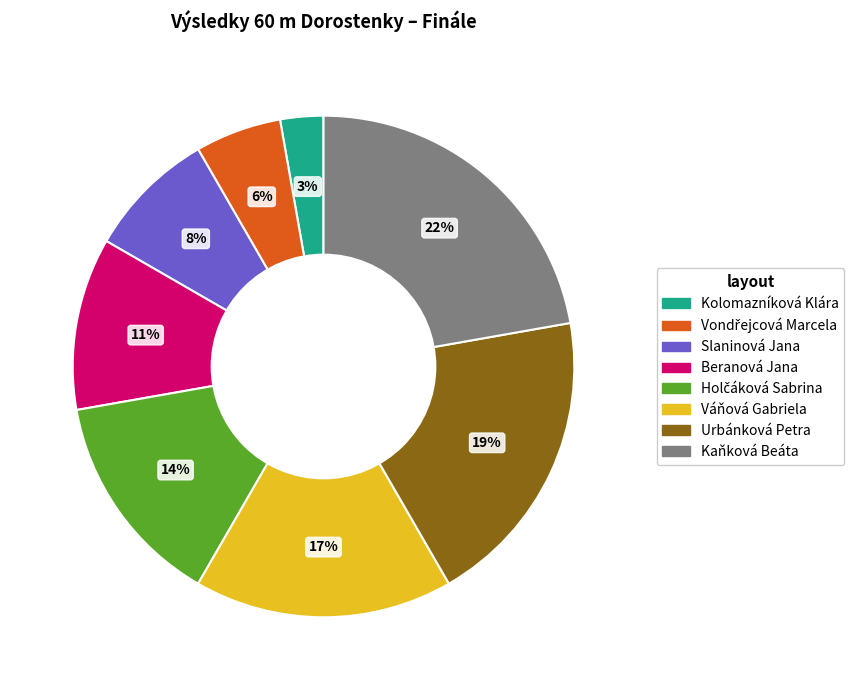

Which has a higher value, Kaňková Beáta or Slaninová Jana?

Kaňková Beáta